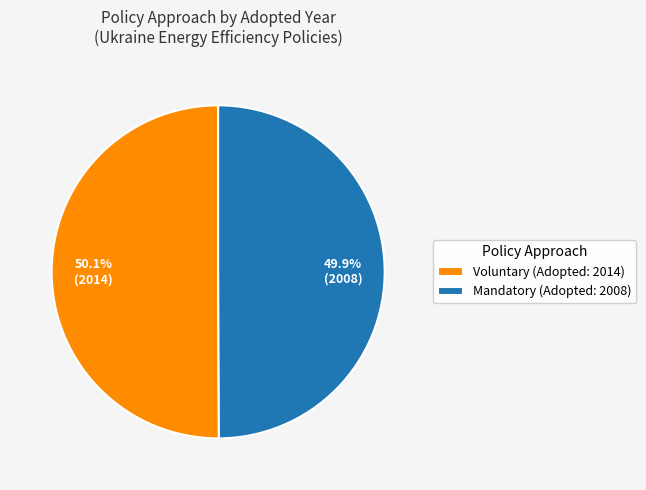

Combined, do Mandatory (Adopted: 2008) and Voluntary (Adopted: 2014) account for over 50%?

Yes